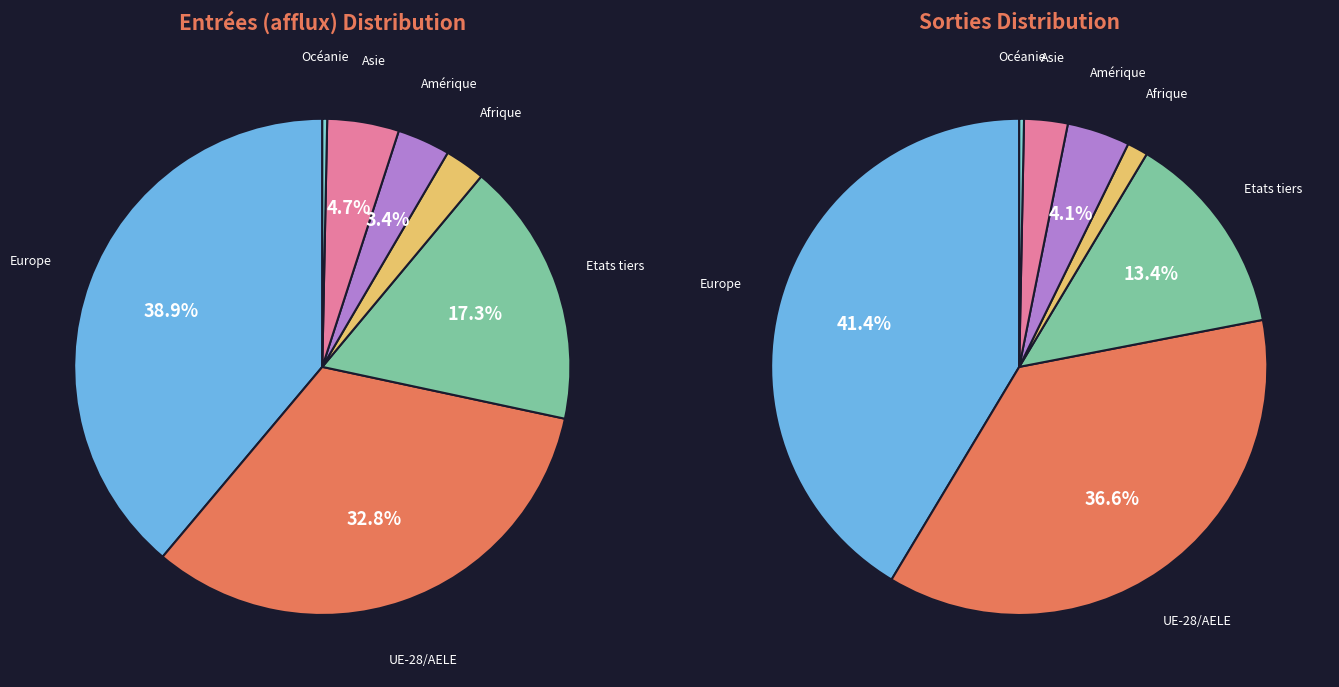

To the nearest percent, what portion does Afrique represent?

3%